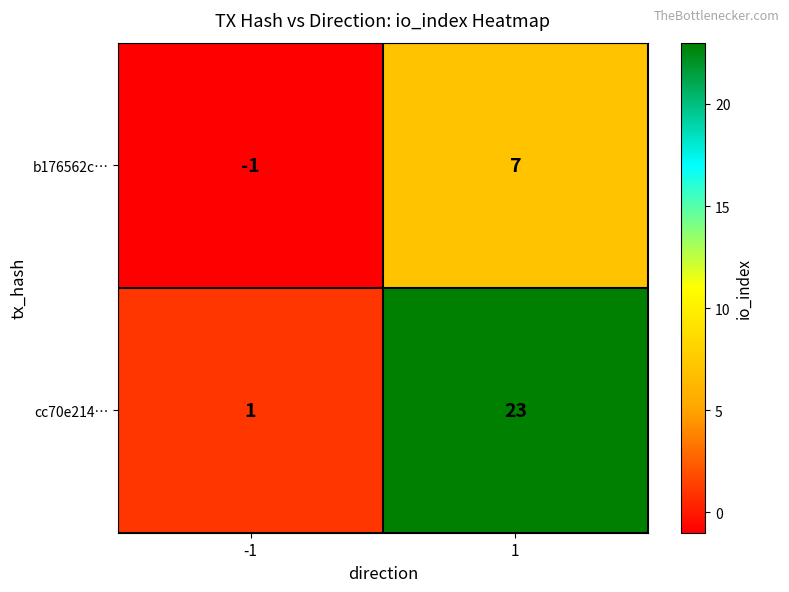

Which label corresponds to the smallest value in the chart?

-1